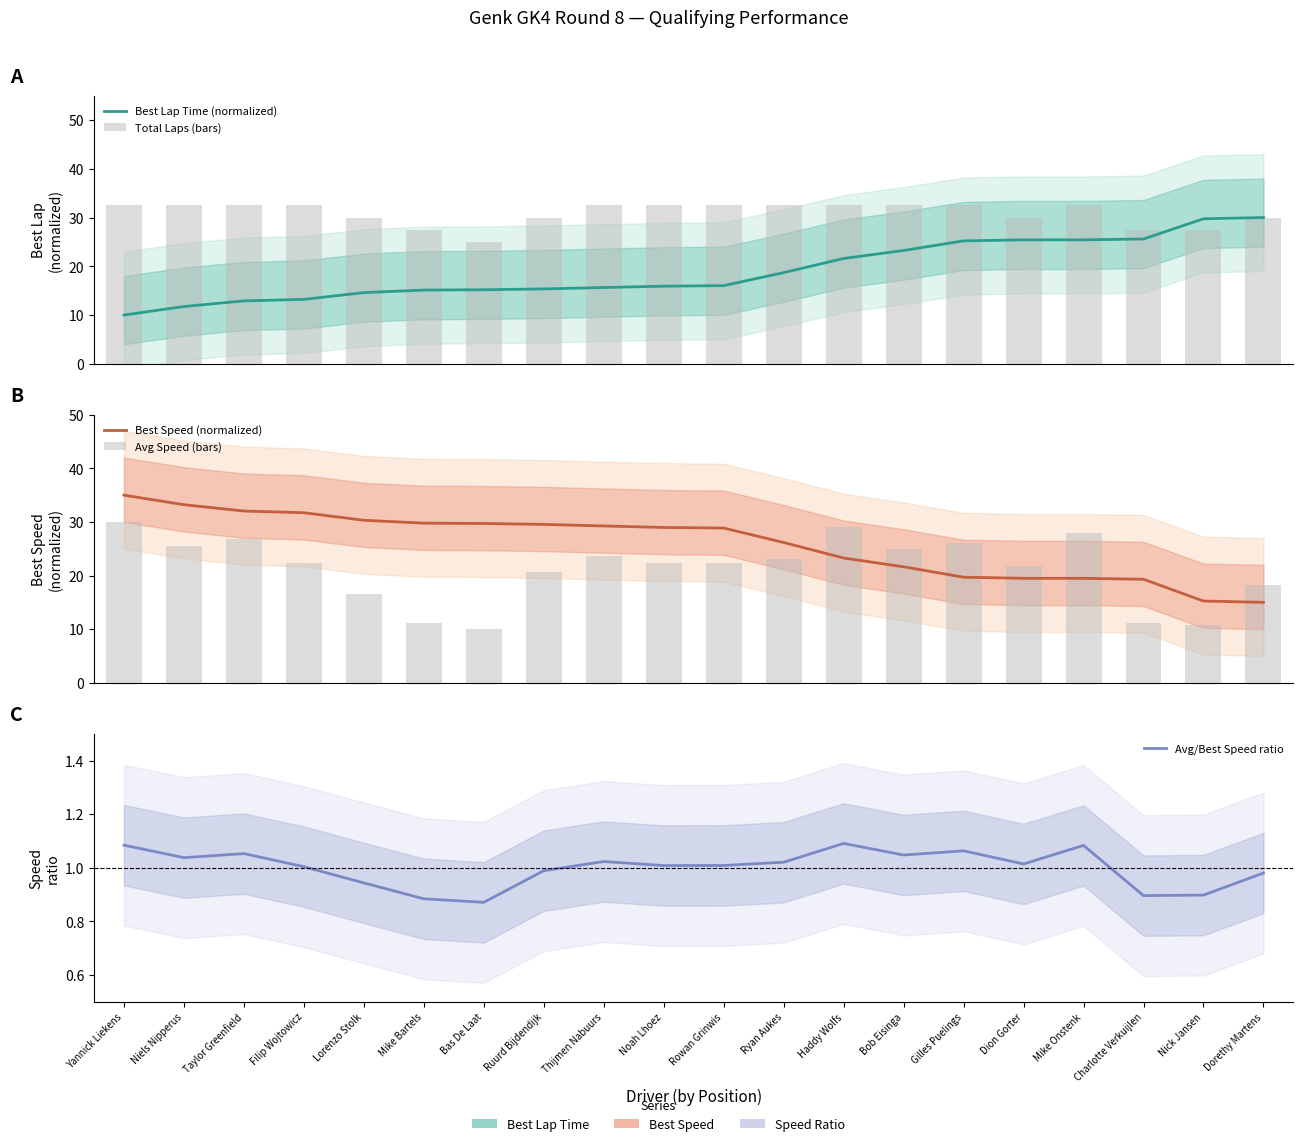

What is the smallest value displayed?

0.9